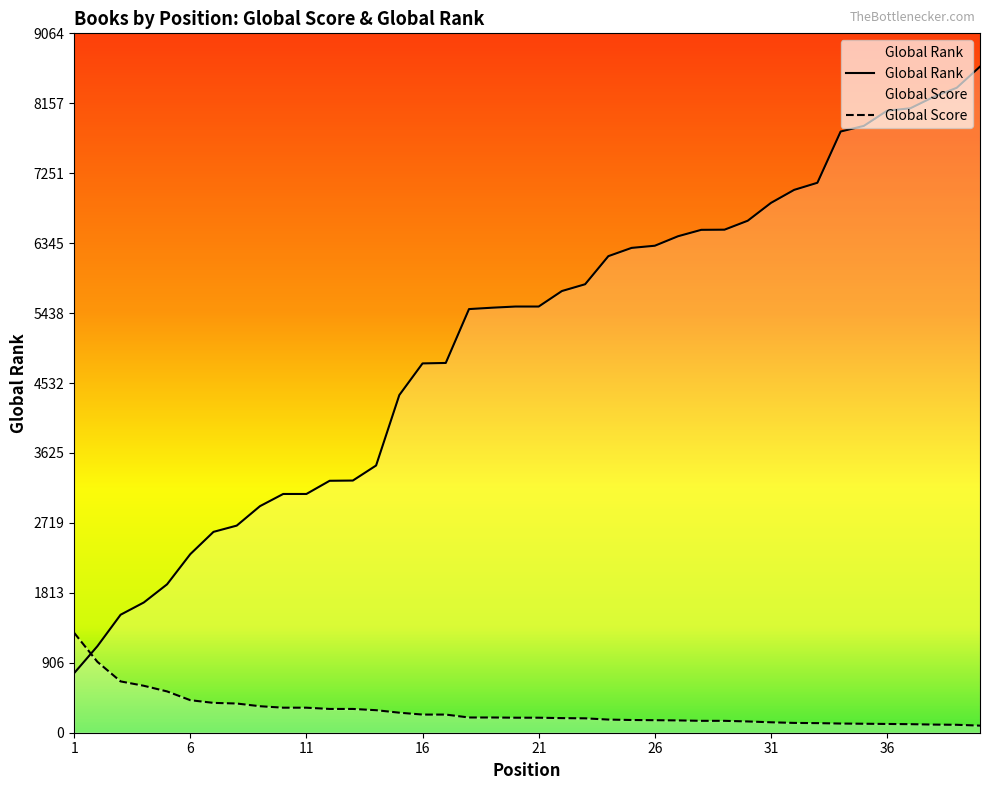

Which series changed the most between 13 and 18?

Global Rank